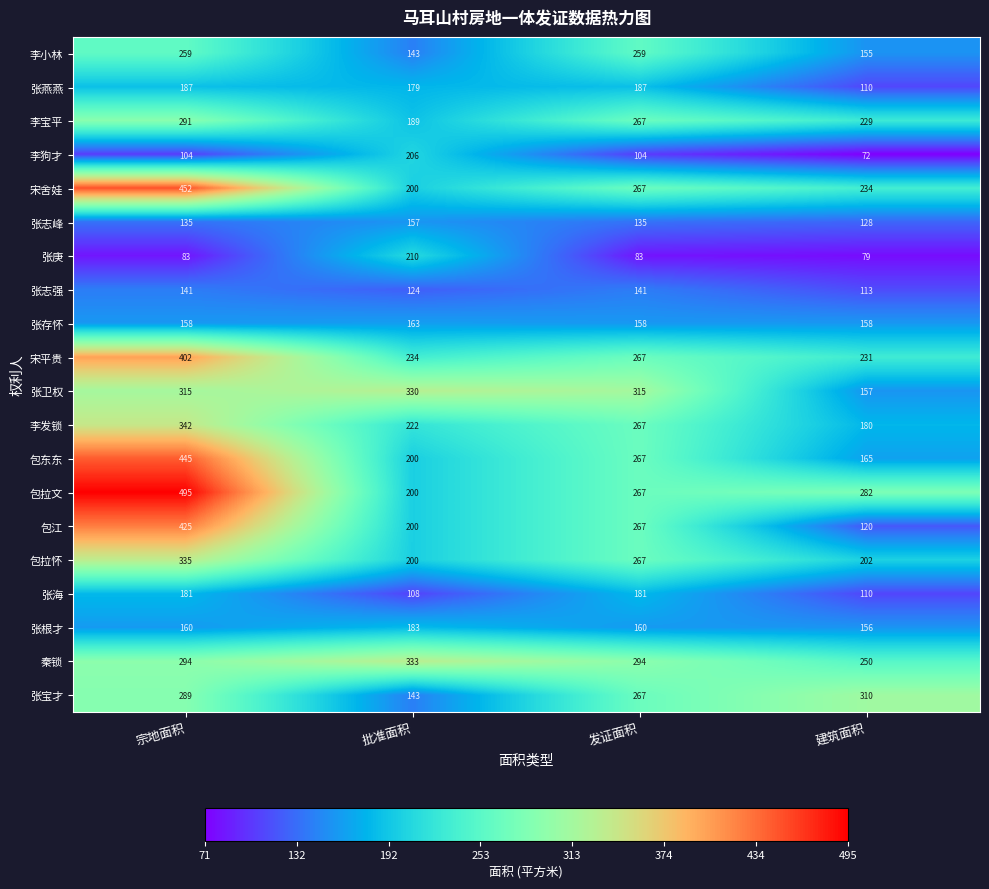

What is the total value across all series at 宗地面积?

5493